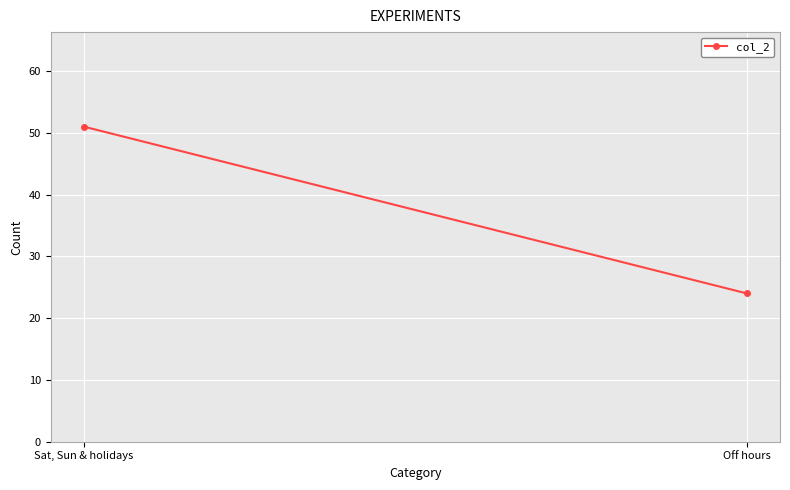

Between Off hours and Sat, Sun & holidays, which is larger?

Sat, Sun & holidays